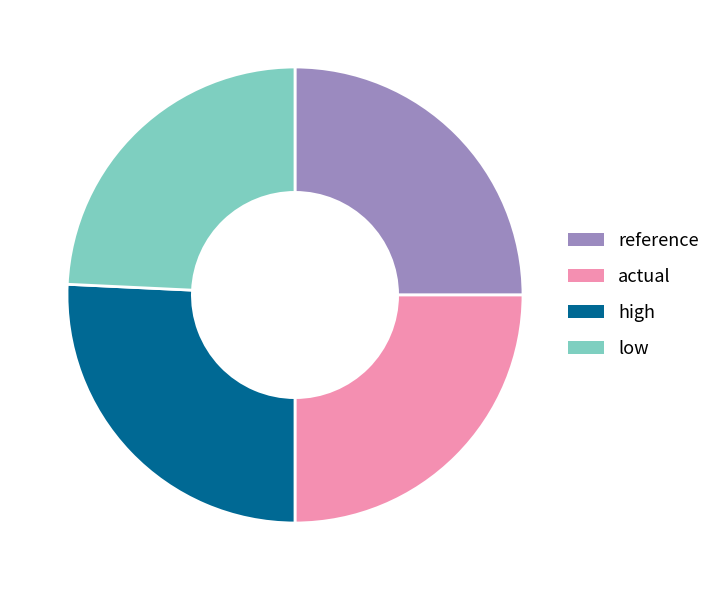

Does any single category account for the majority?

No